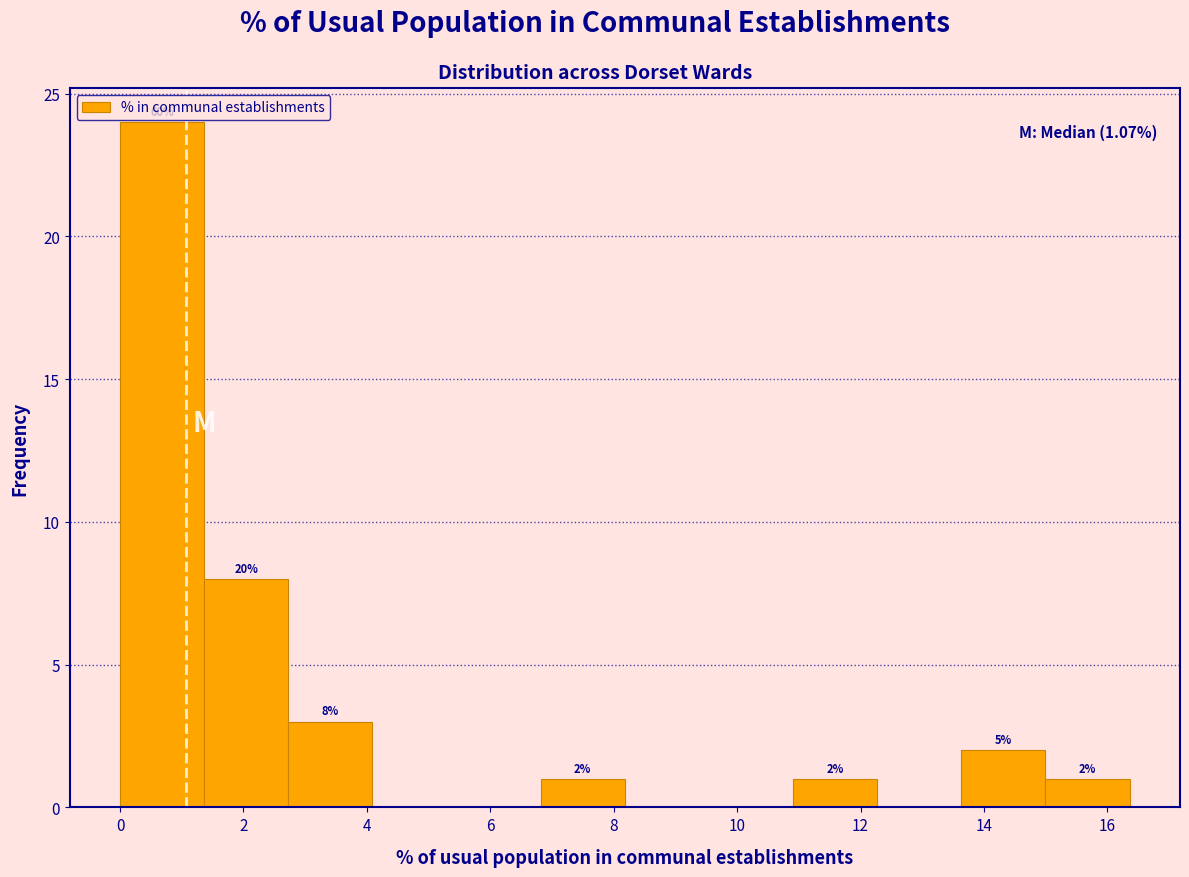

Which range on the x-axis has the tallest bar?

0.0 to 1.4